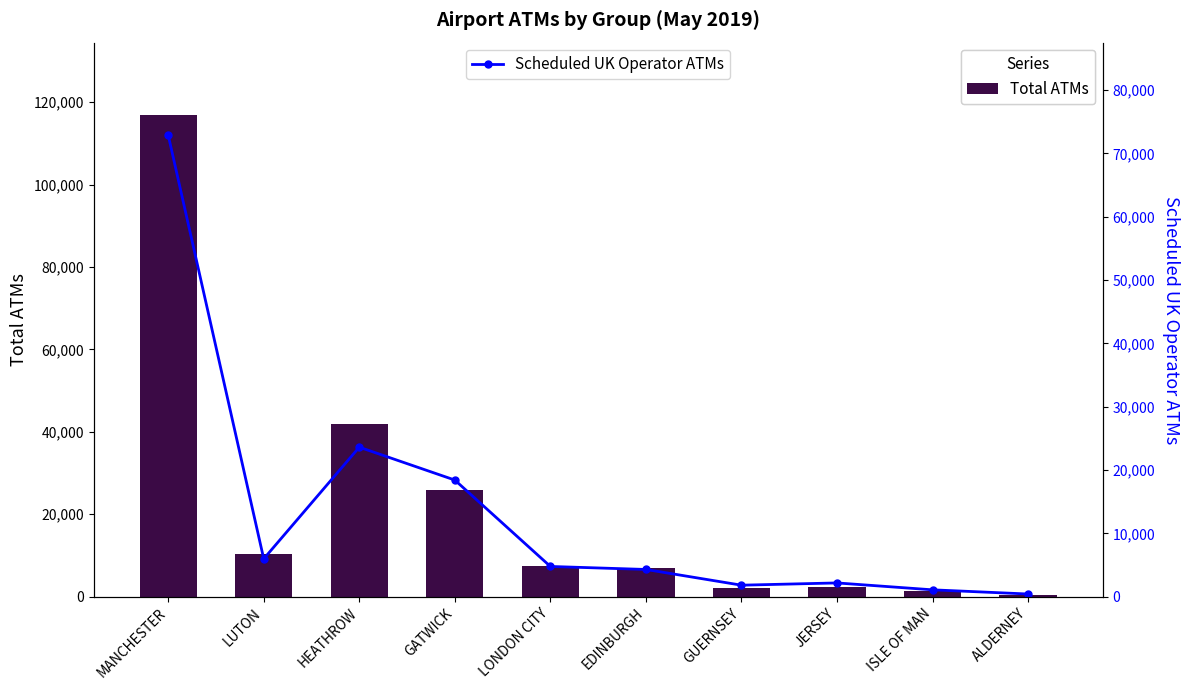

What is the difference between the maximum and minimum values in the Total ATMs series?

116520